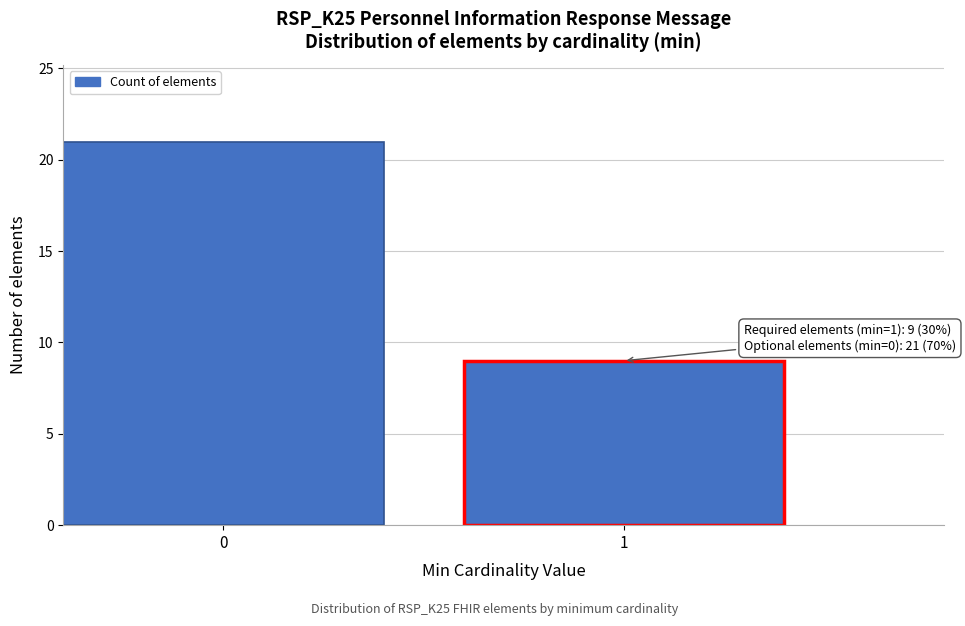

Reading left to right, extract all data points from this chart.

21	9